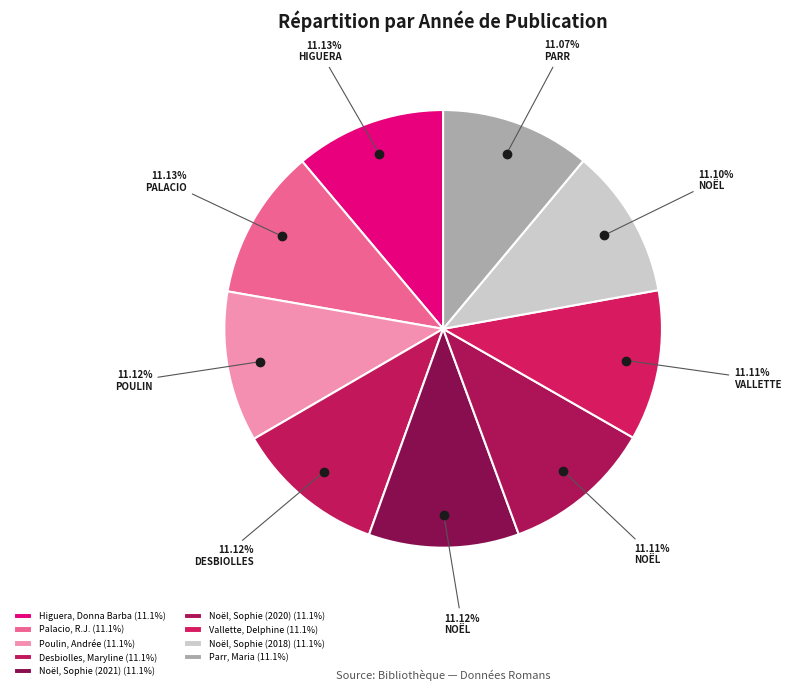

To the nearest percent, what portion does Poulin, Andrée represent?

11%